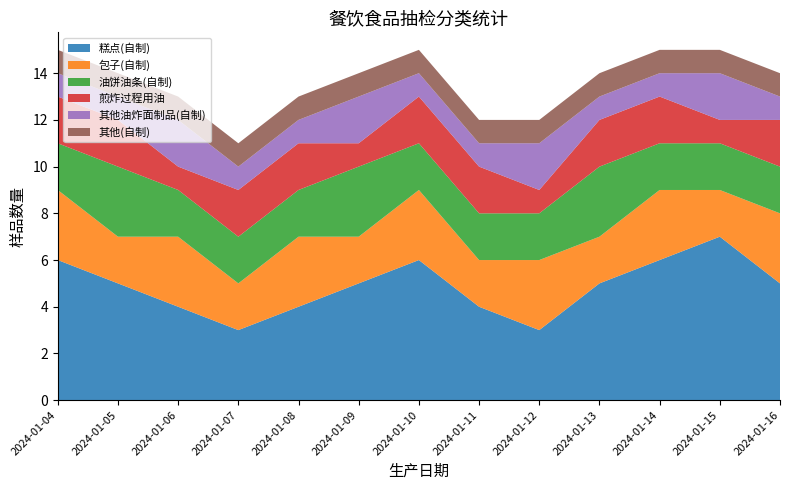

Reading left to right, what are all the values shown in this chart?

糕点(自制): 6	5	4	3	4	5	6	4	3	5	6	7	5
包子(自制): 3	2	3	2	3	2	3	2	3	2	3	2	3
油饼油条(自制): 2	3	2	2	2	3	2	2	2	3	2	2	2
煎炸过程用油: 2	2	1	2	2	1	2	2	1	2	2	1	2
其他油炸面制品(自制): 1	1	2	1	1	2	1	1	2	1	1	2	1
其他(自制): 1	1	1	1	1	1	1	1	1	1	1	1	1